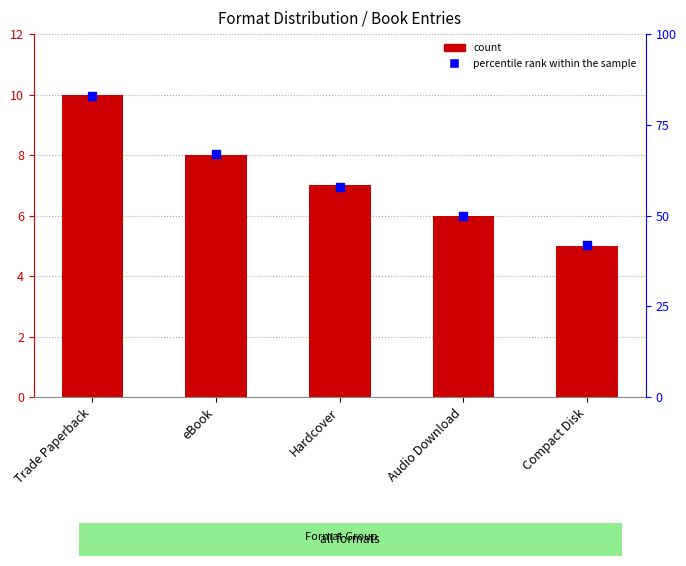

At how many categories does at least one series exceed 10?

5